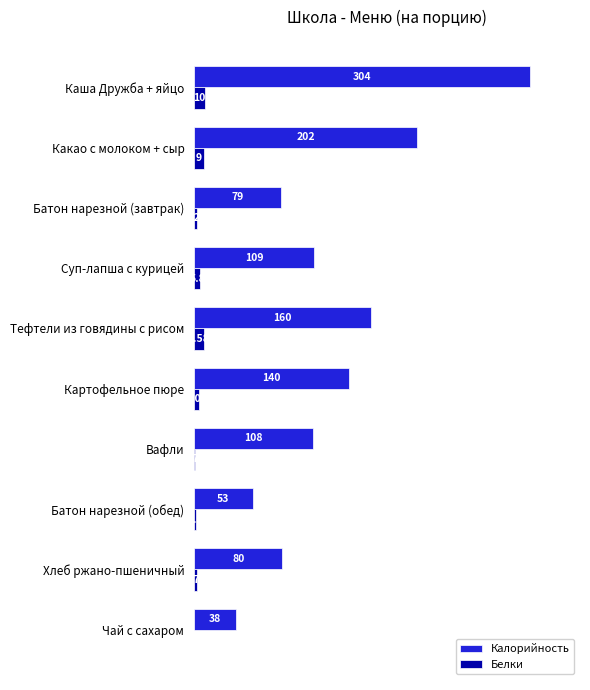

Where is Калорийность nearest to the value 171?

Тефтели из говядины с рисом